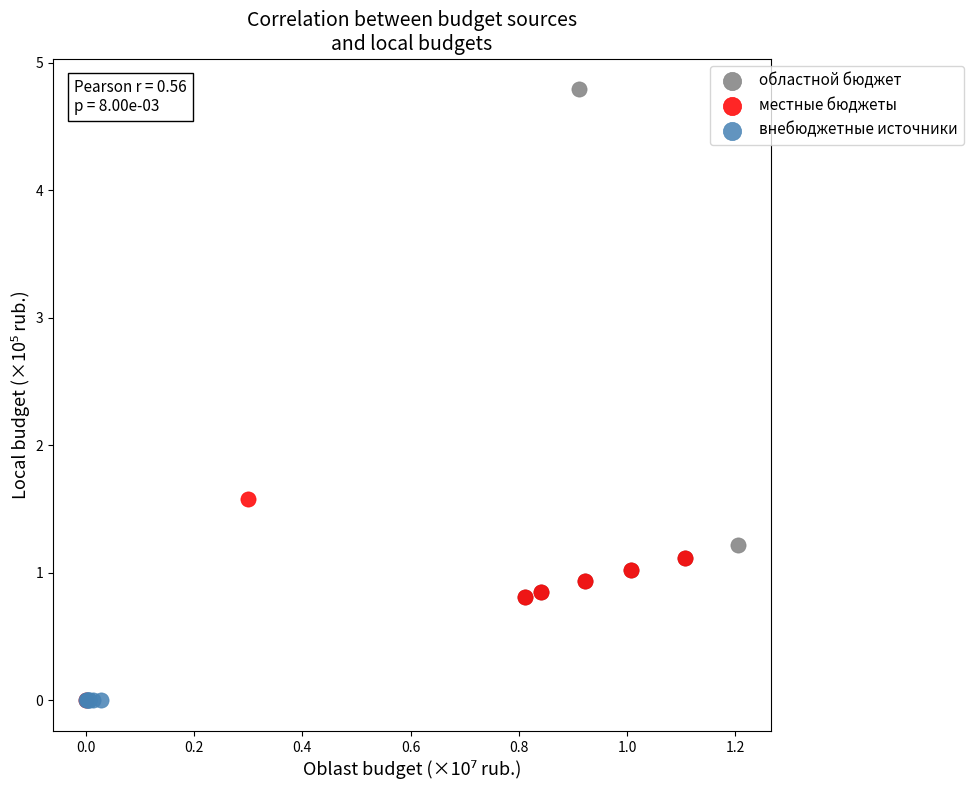

Which series reaches the maximum Y coordinate?

областной бюджет